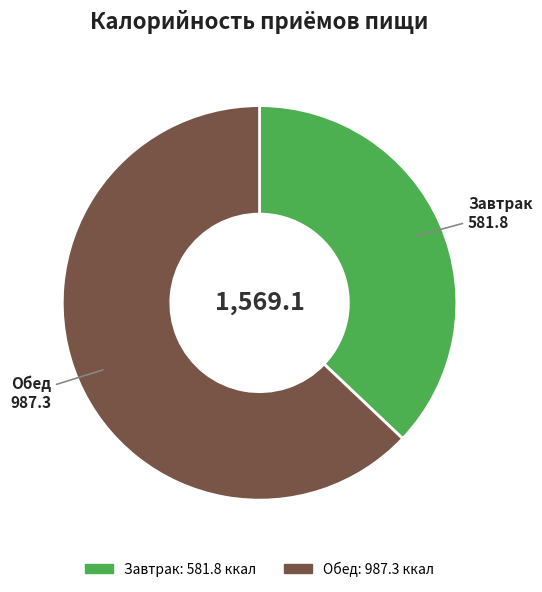

What is the majority slice?

Обед